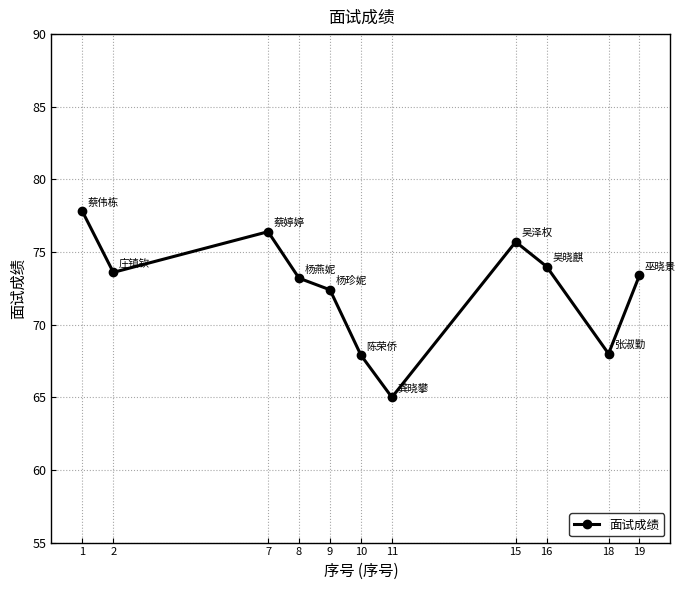

Which category has the lowest value across all series?

11